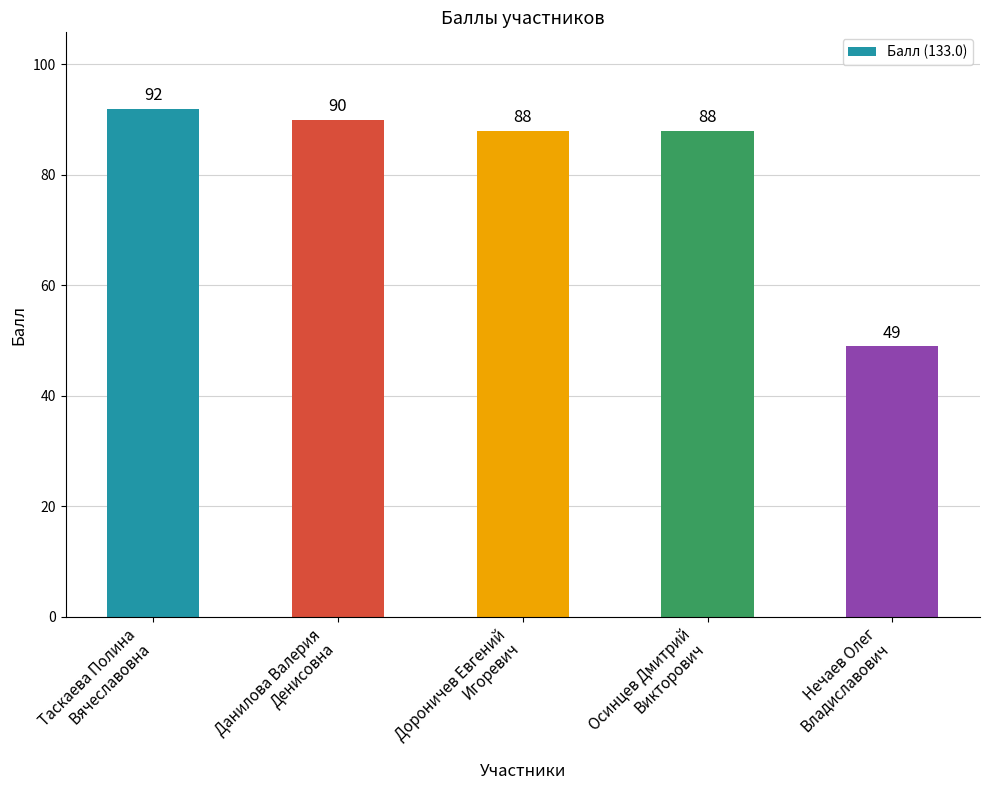

At which label does the data first exceed 88?

Таскаева Полина
Вячеславовна